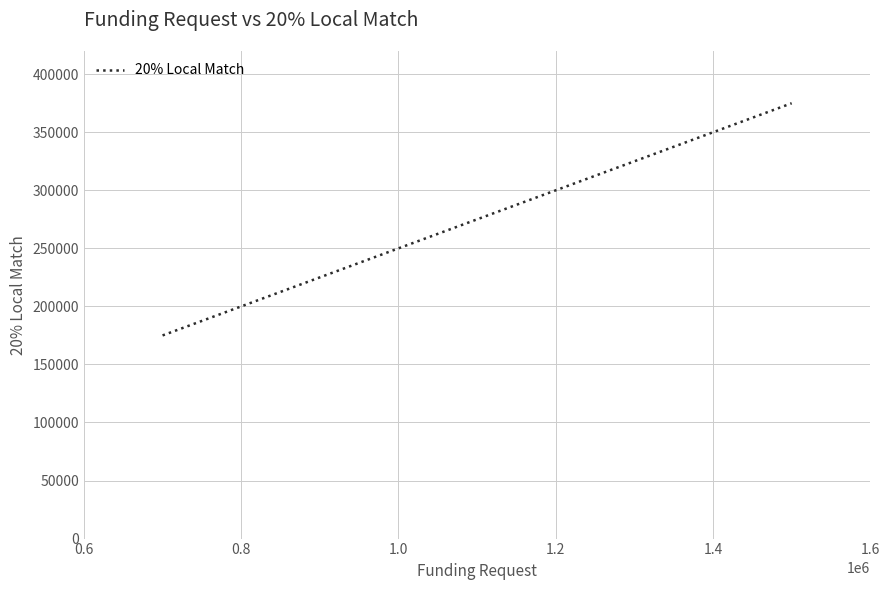

How many values are below 200000?

1